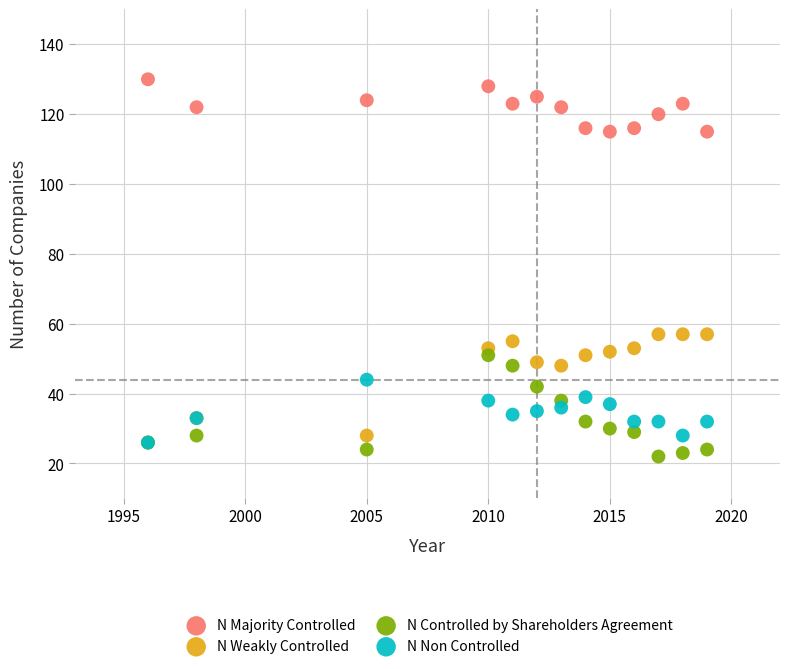

Which series contains the lowest Y value?

N Controlled by Shareholders Agreement